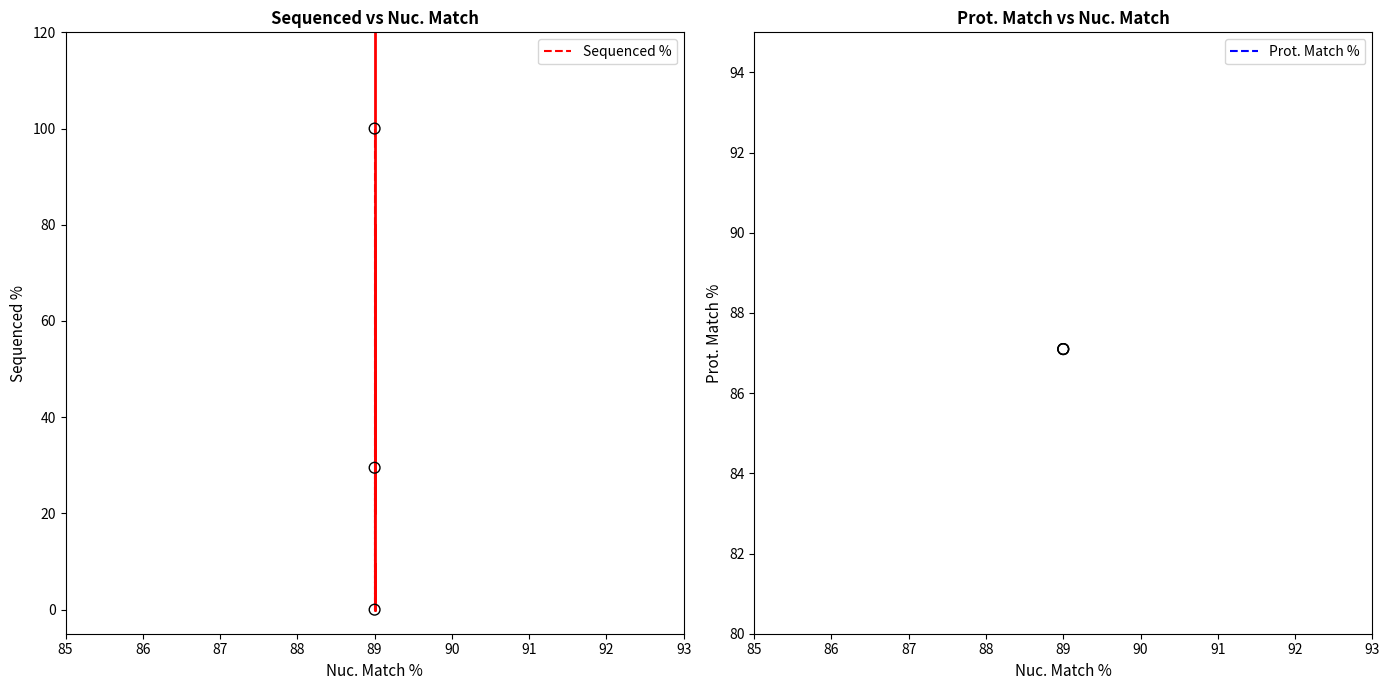

What is the total value across all series at 89?

187.1